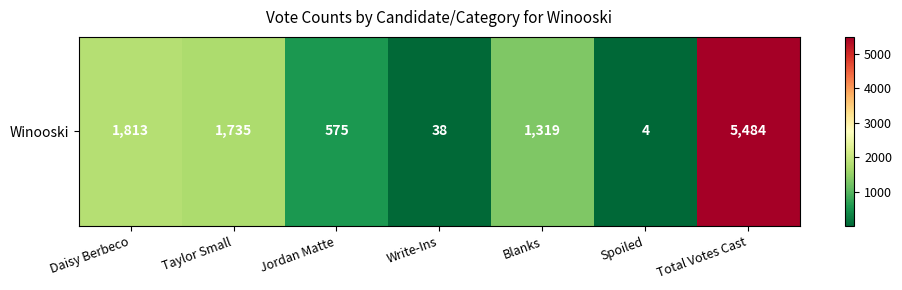

The value at Total Votes Cast is 5484. True or false?

True